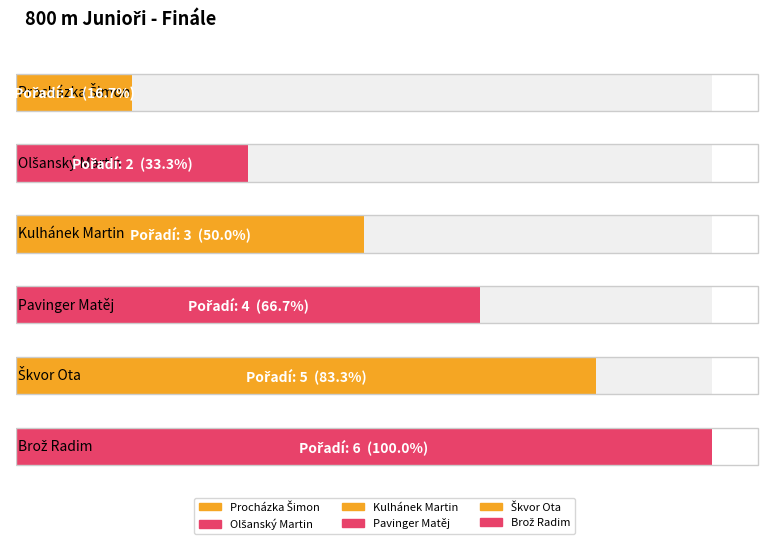

Is it true that the value at Brož Radim is 4?

False